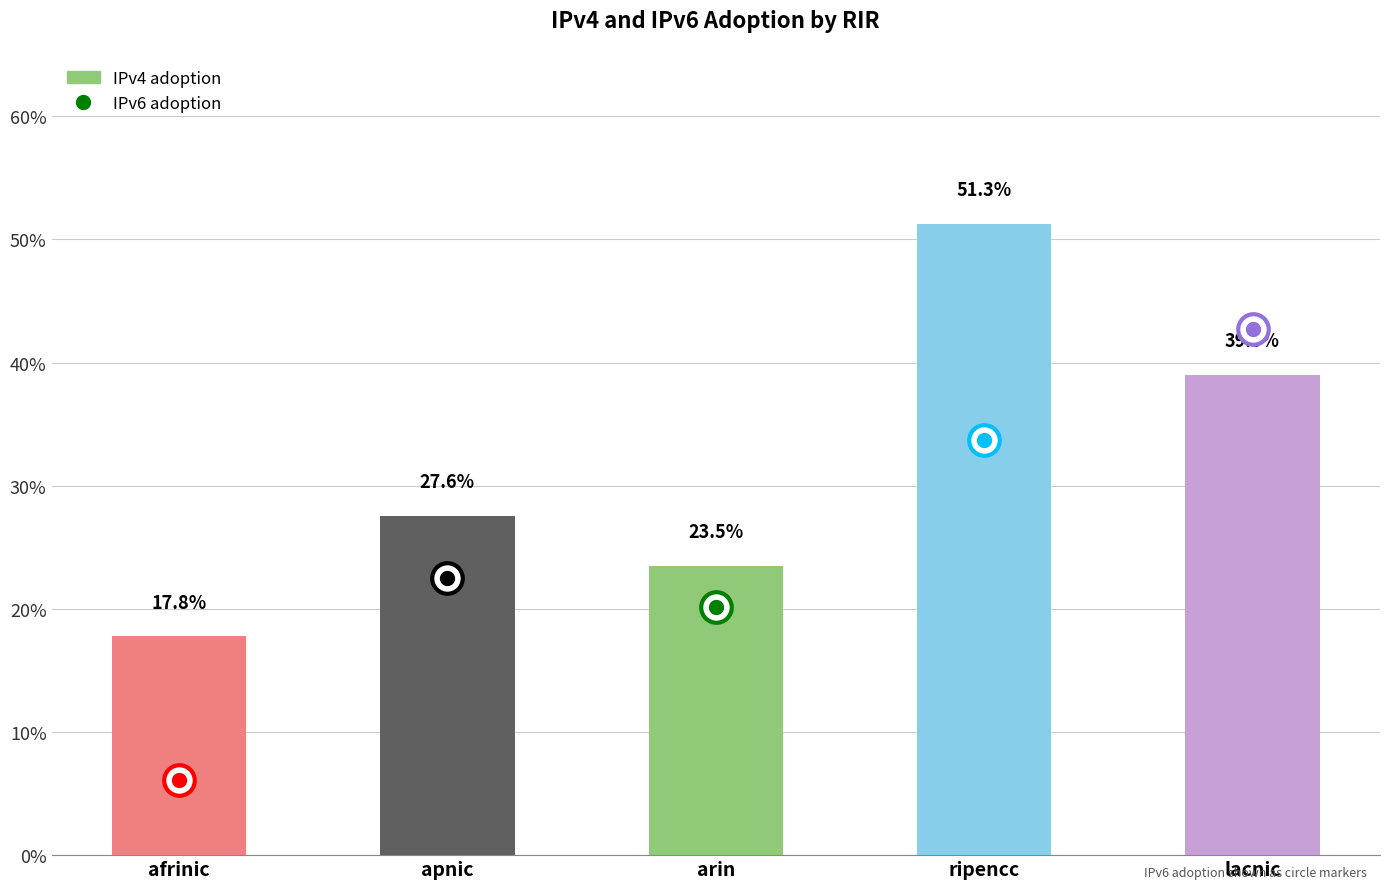

What is the label of the 1st bar from the left?

afrinic